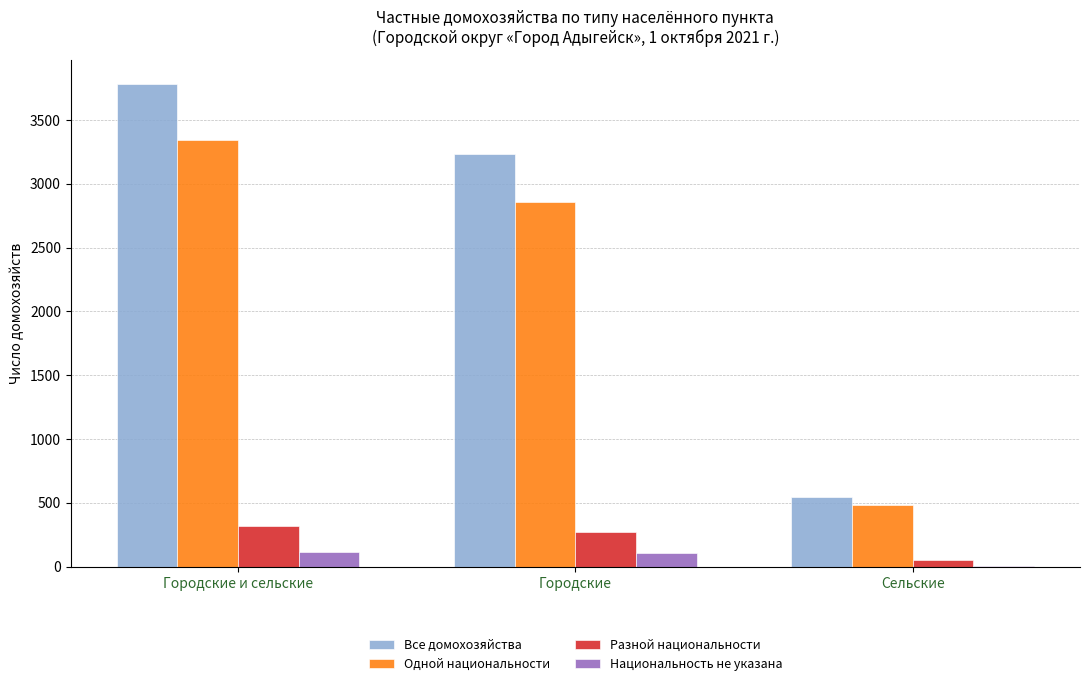

What is the spread (max minus min) of values at Городские?

3127